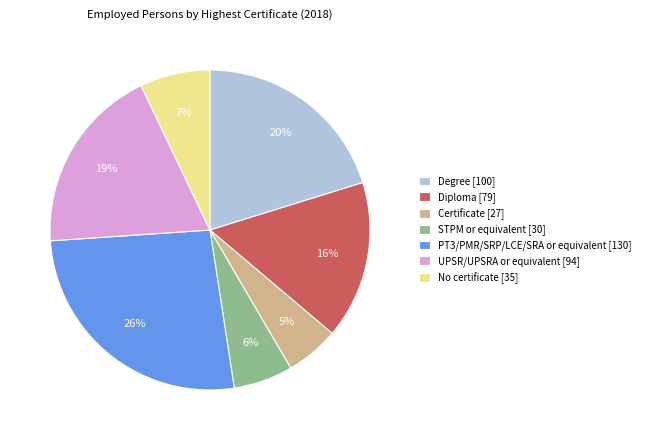

How many slices are in this pie chart?

7